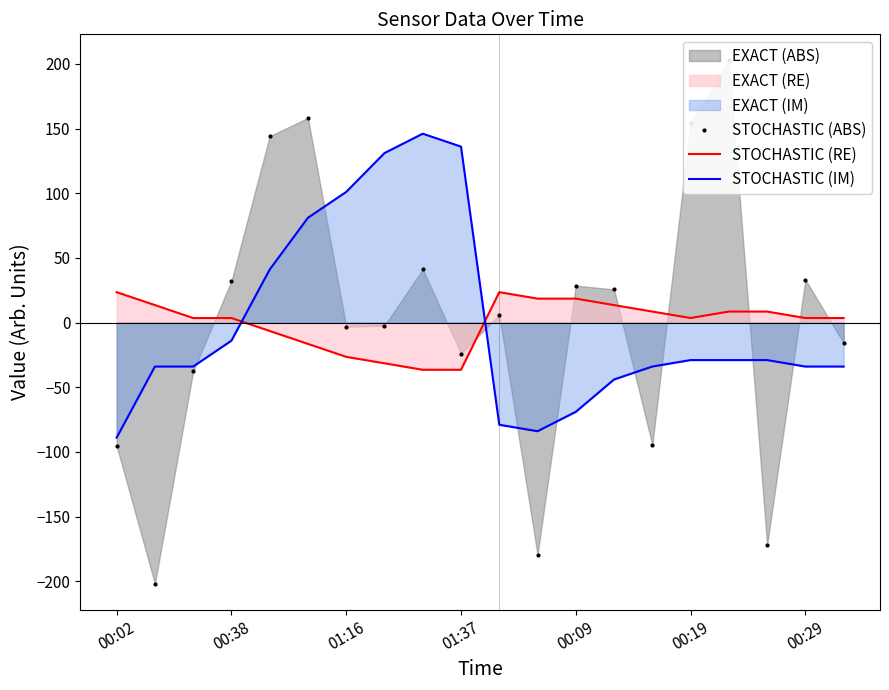

How many lines are shown in the chart?

3